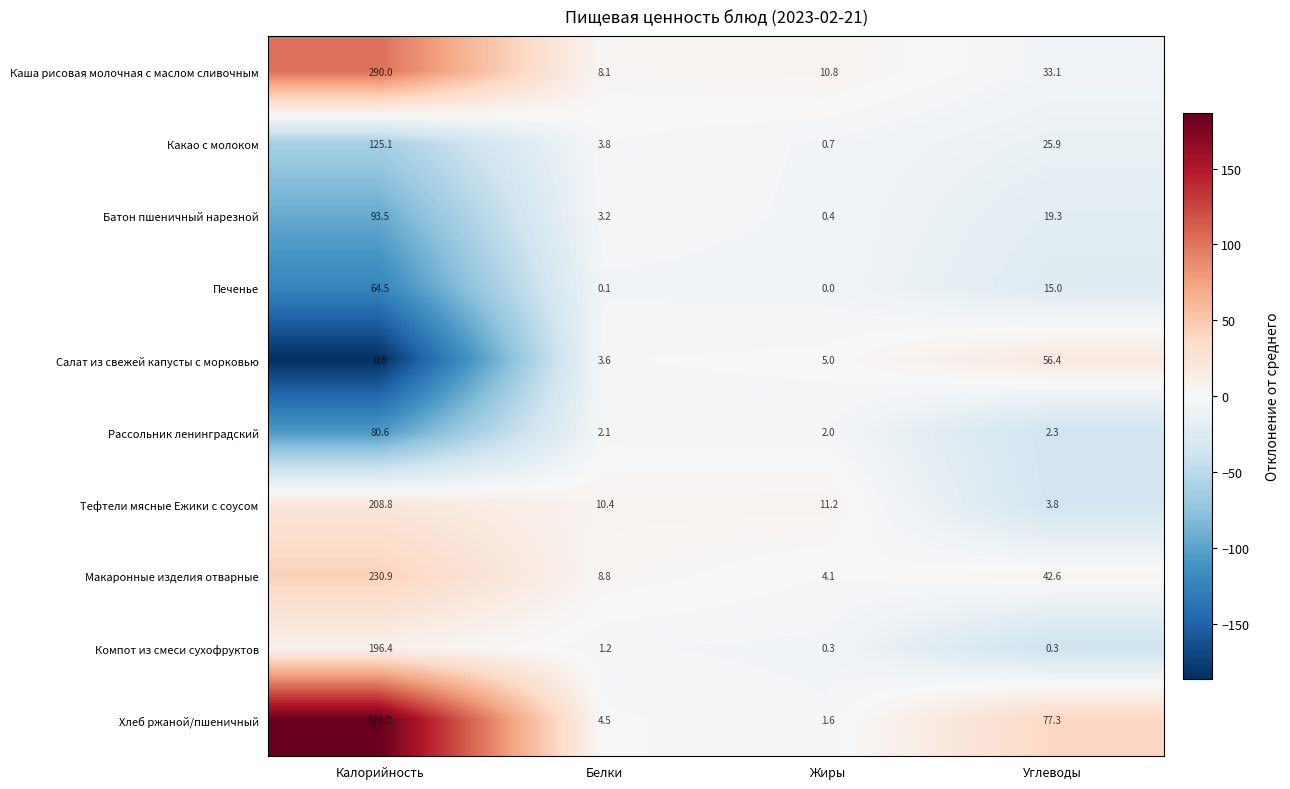

Which label corresponds to the largest value in the chart?

Калорийность